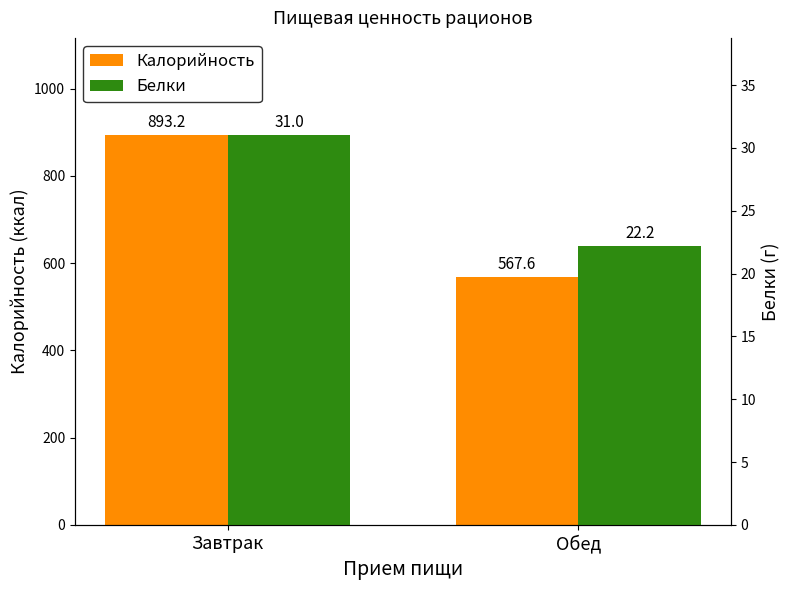

At how many categories does at least one series exceed 31?

2